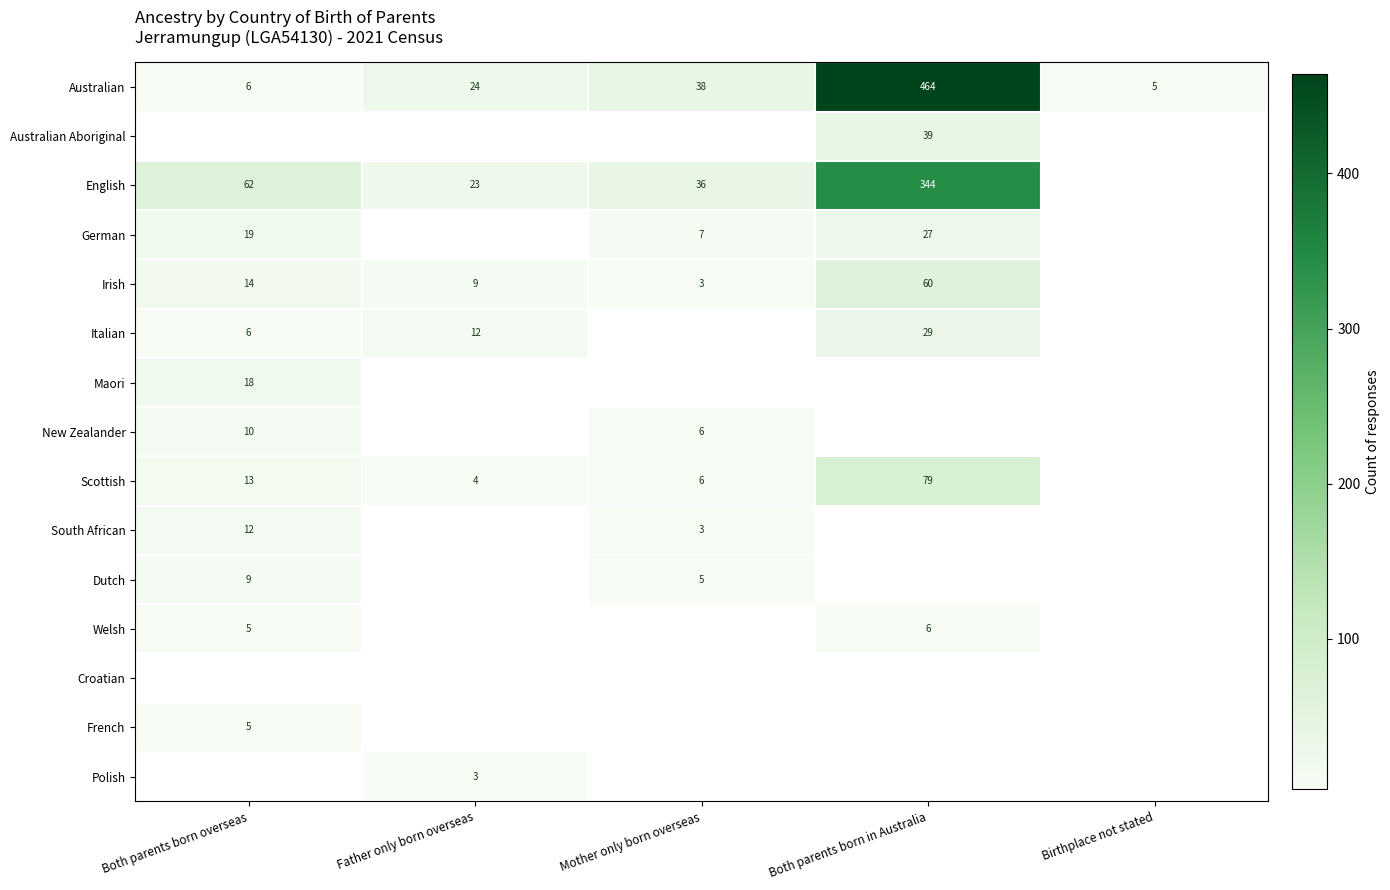

Which category has the highest value in the Australian series?

Both parents born in Australia